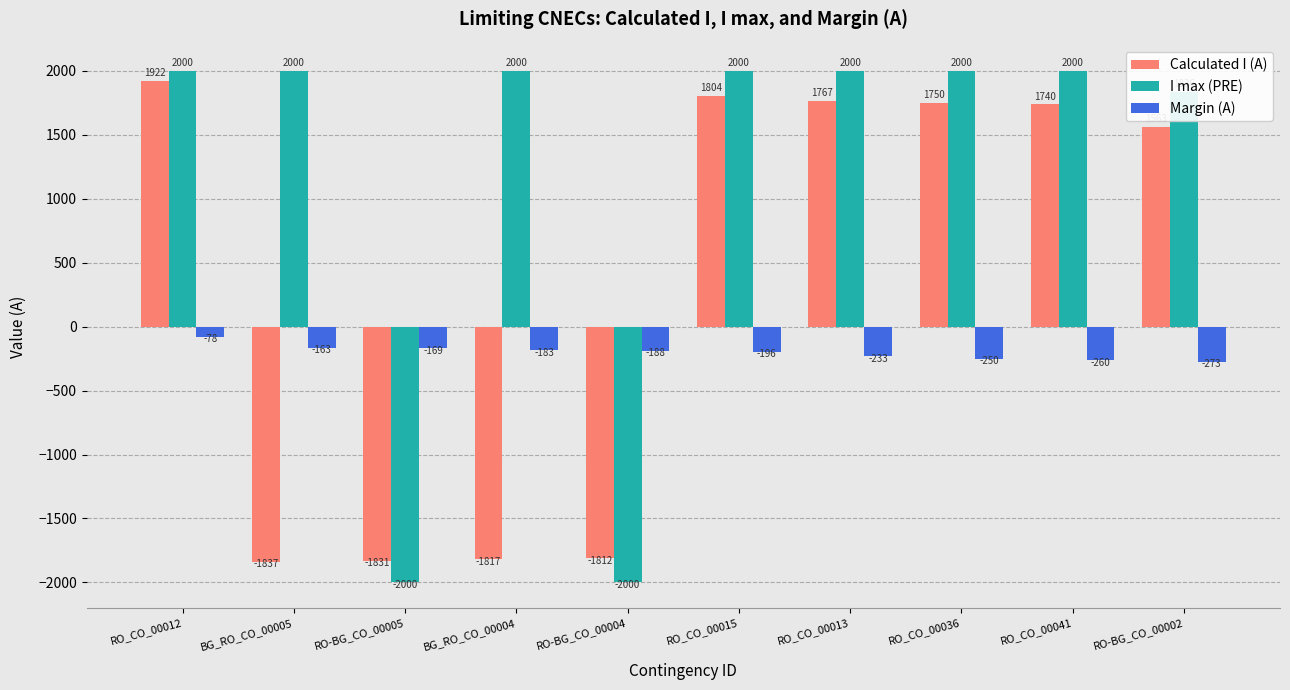

What is the total value across all series at RO_CO_00036?

3500